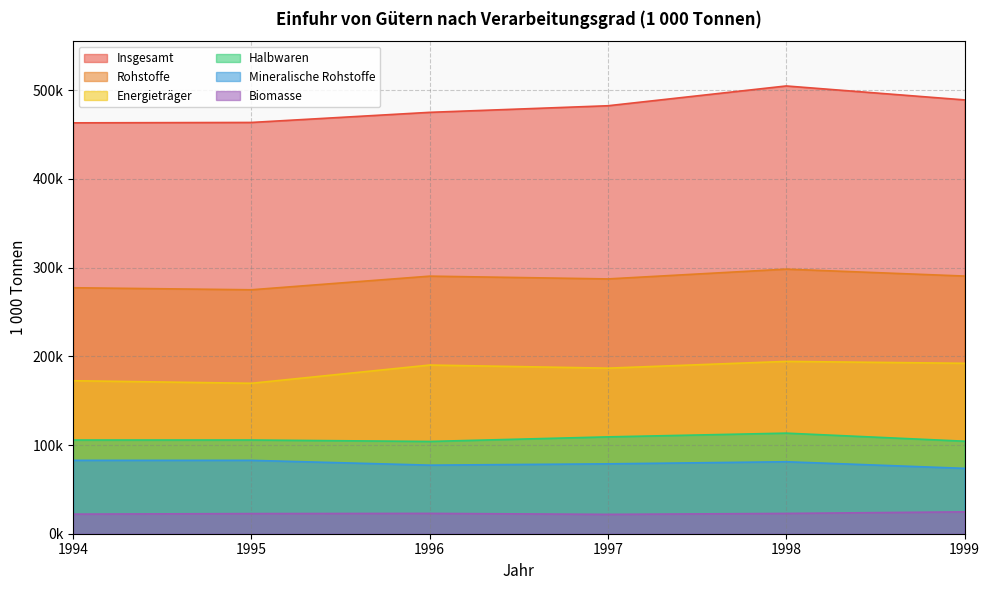

What is the maximum value for Halbwaren?

113368.2